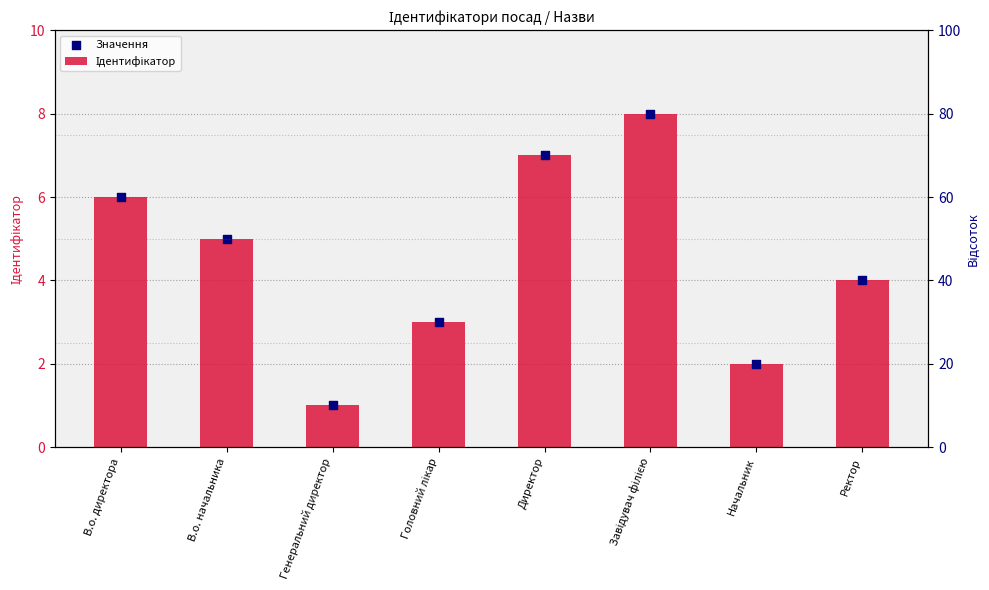

Which series has the largest total across all categories?

Ідентифікатор